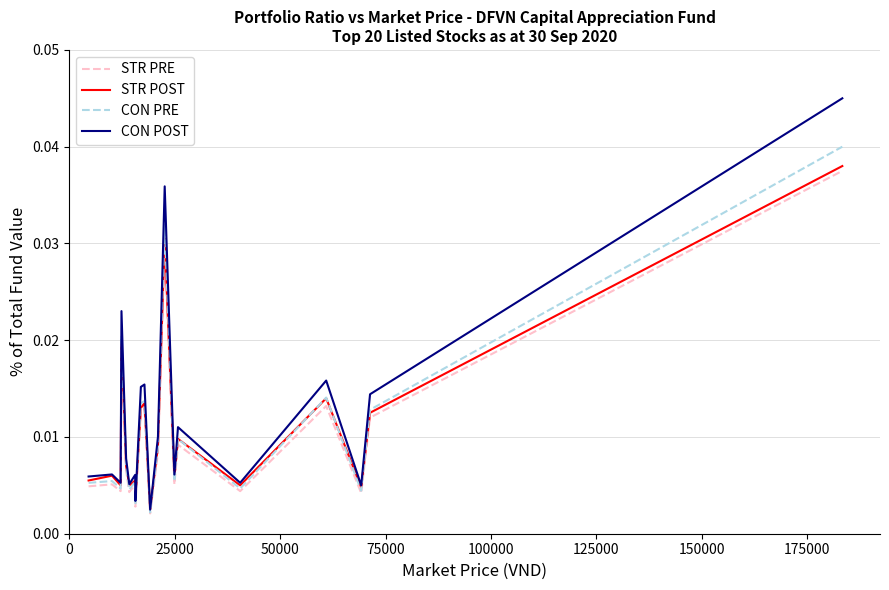

Count the number of categories in the chart.

20